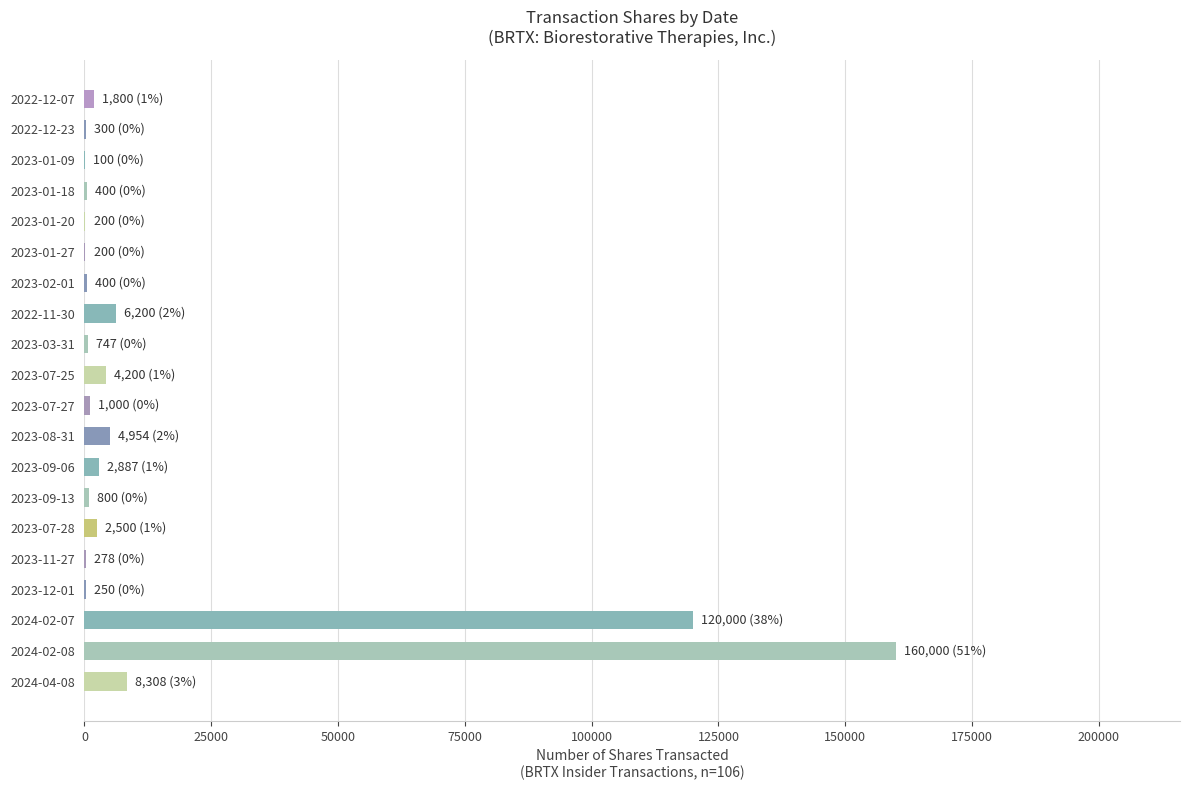

What is the greatest value displayed?

160000